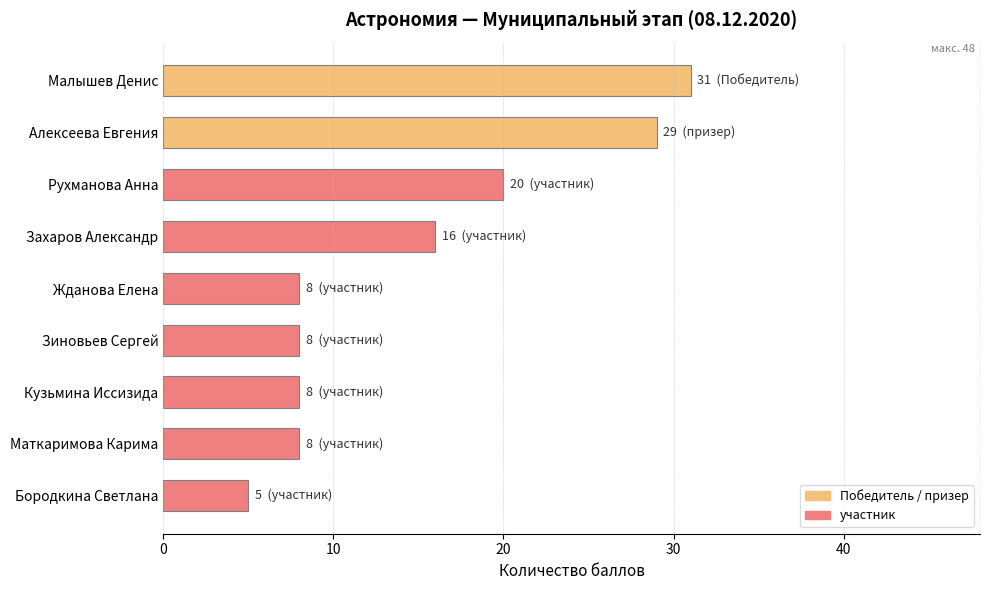

What is the smallest value displayed?

5